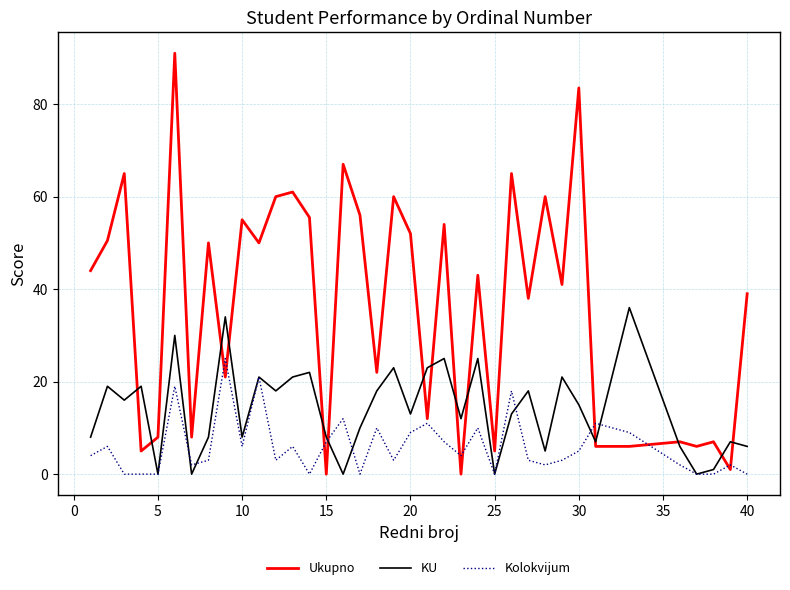

Which series has the largest range (max minus min)?

Ukupno